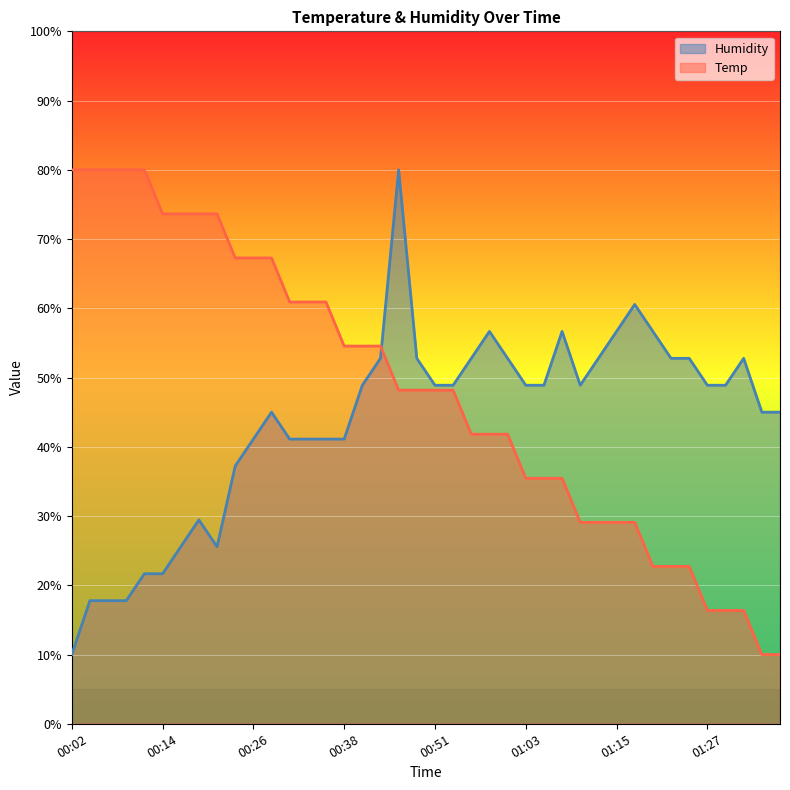

What is the difference between the second highest and minimum values in the Humidity series?

50.6